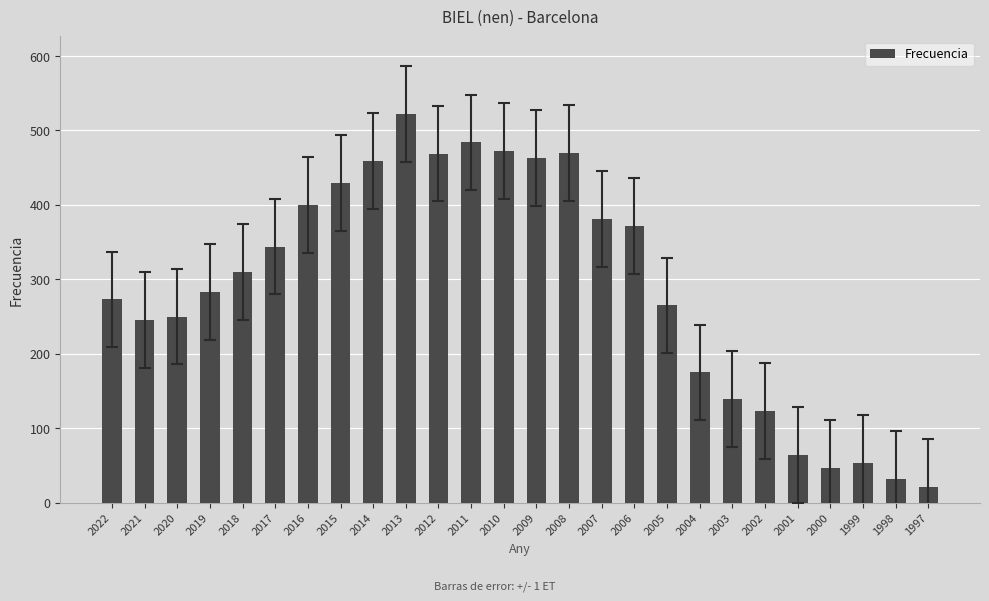

Read the value at 2019.

283